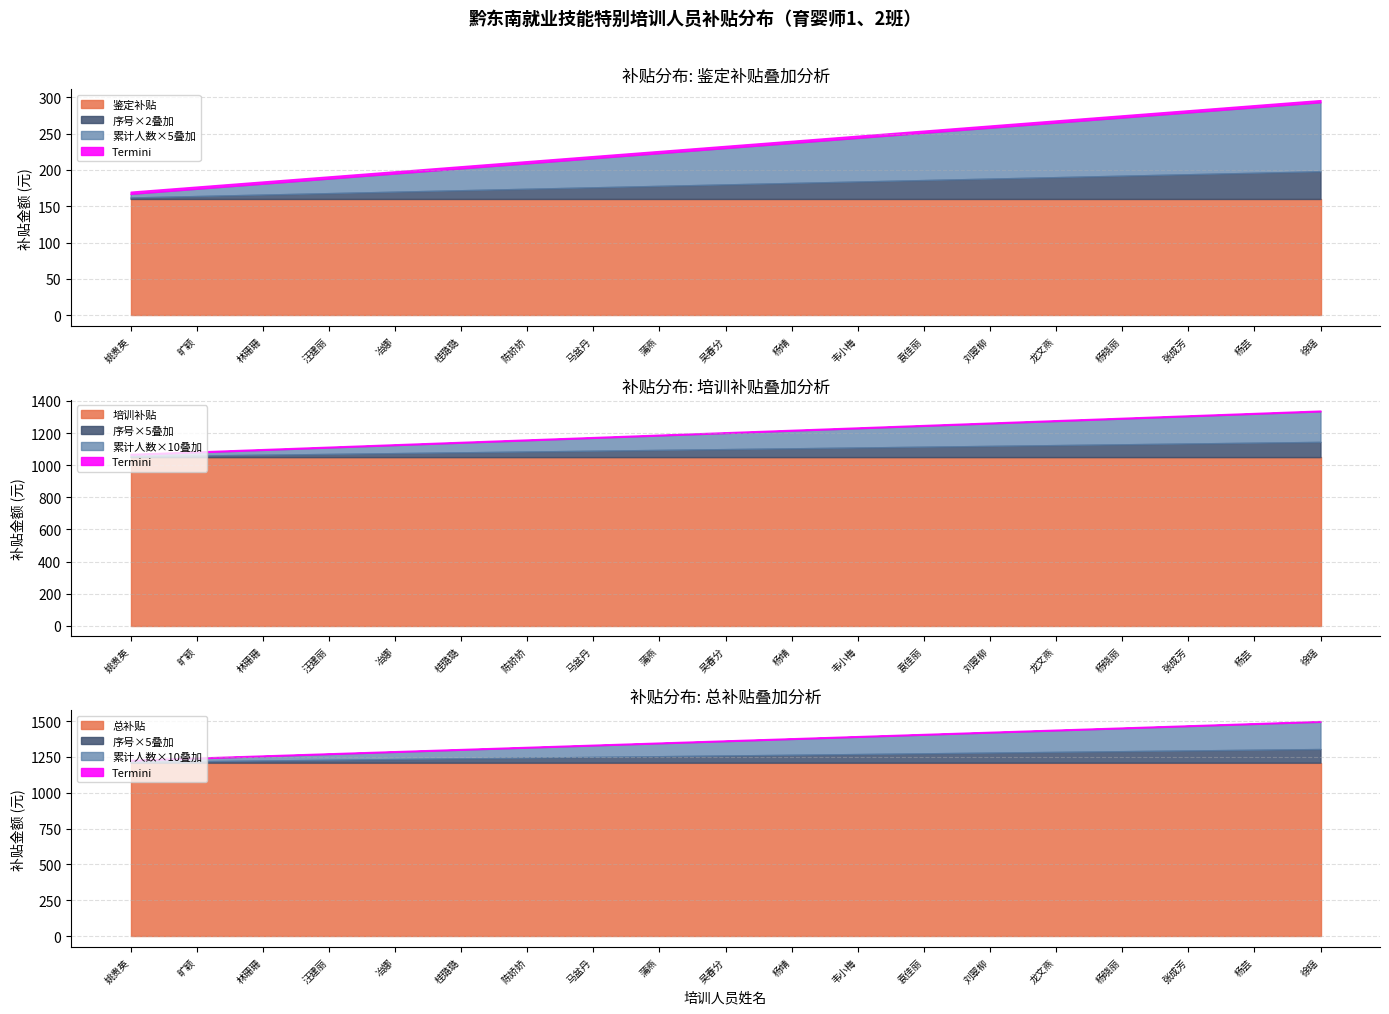

Which series has the largest total across all categories?

培训补贴